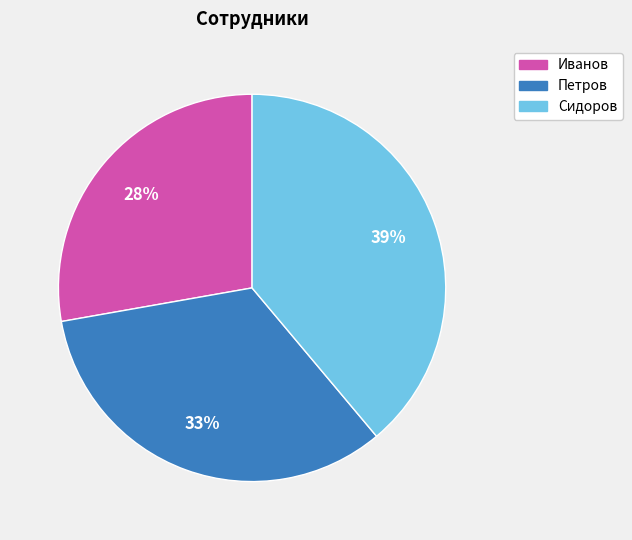

Rank the categories by value from lowest to highest.

Иванов, Петров, Сидоров